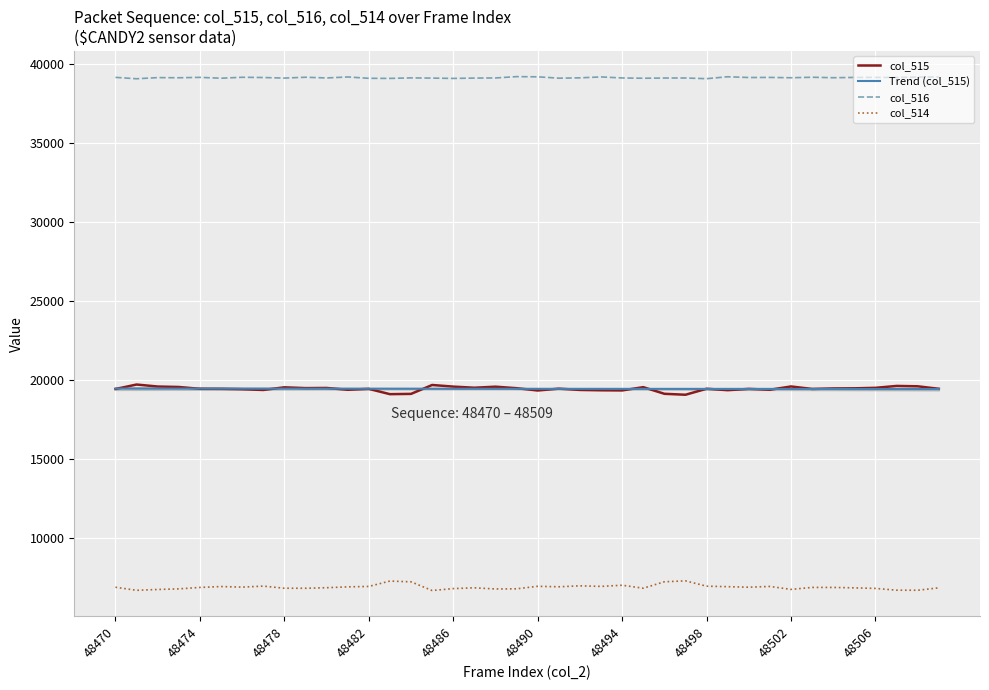

What are all the series names shown in the legend?

col_515, Trend (col_515), col_516, col_514